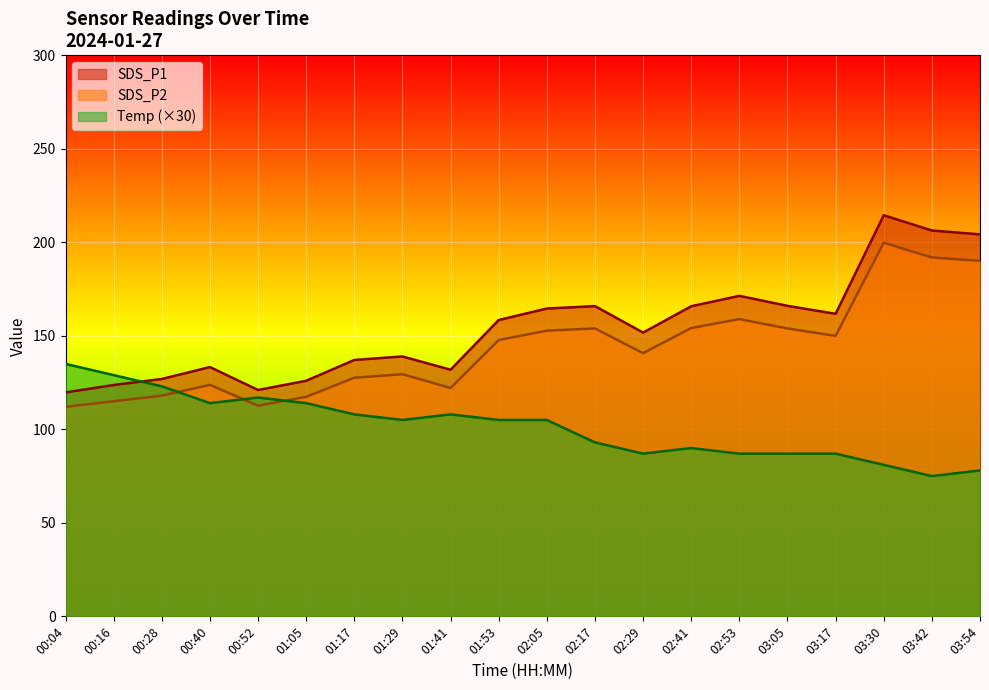

True or false: Temp has more than 0 interior local peaks.

True